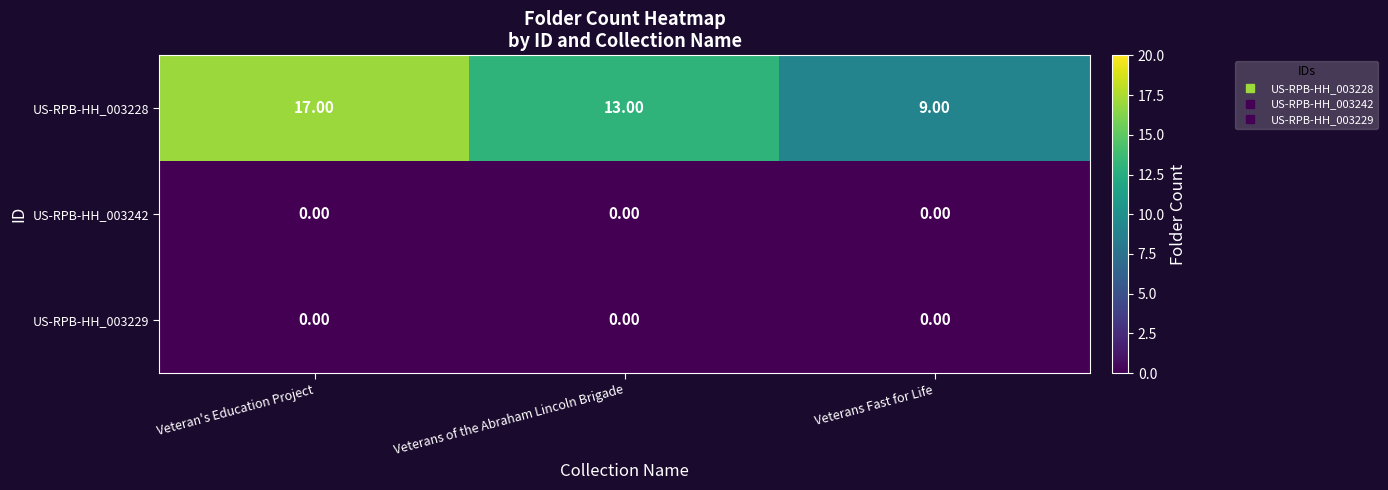

How many series are shown in this chart?

3